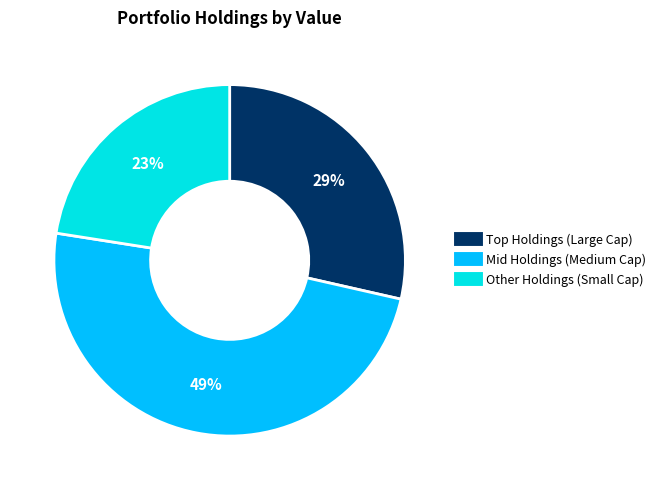

To the nearest percent, what is the difference between the largest and smallest slice percentages?

26%